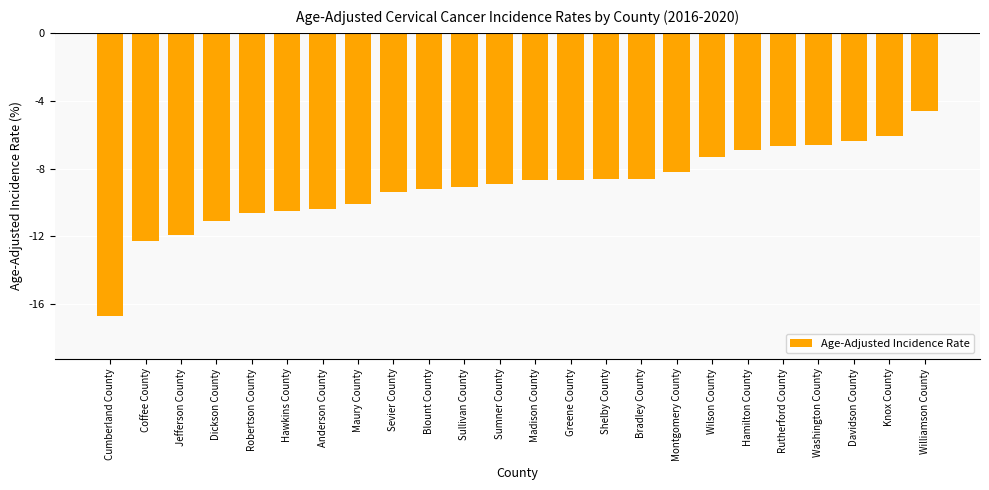

Where does the data first go above -8?

Wilson County